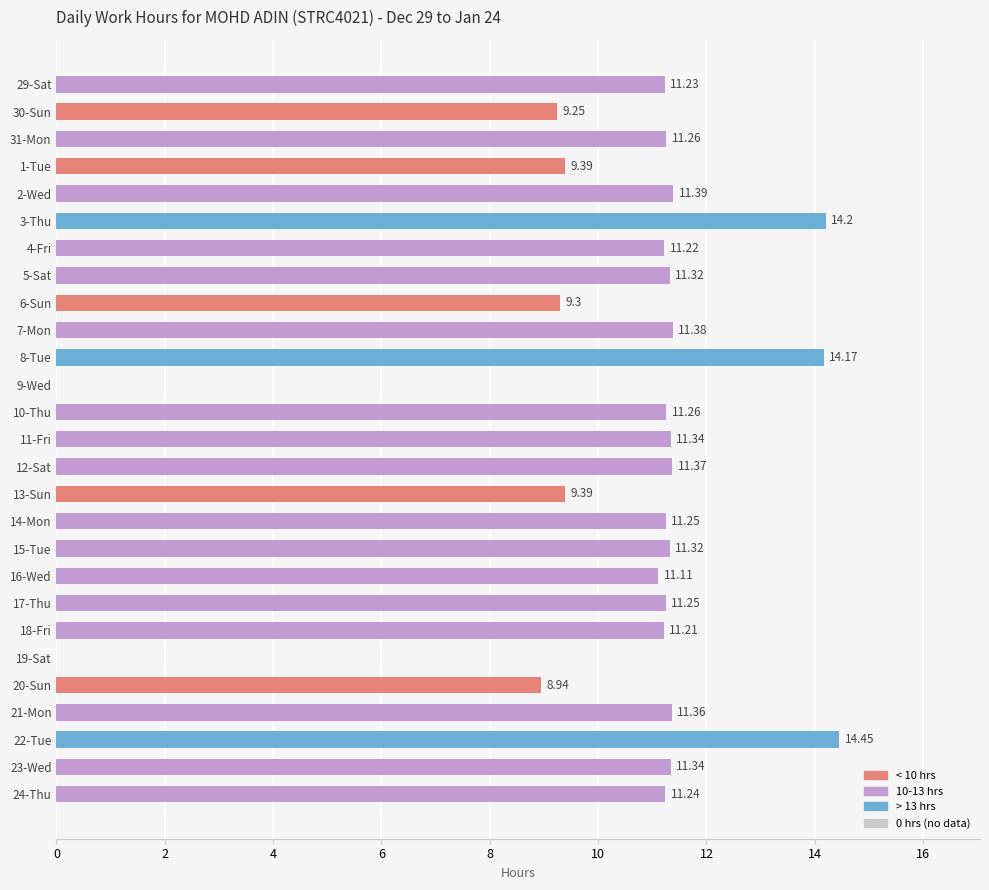

What is the sum of all values?

280.9